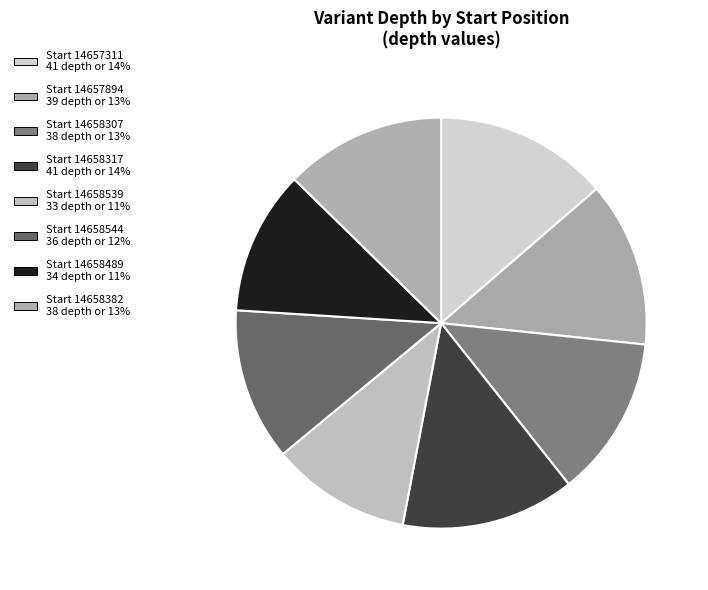

How many slices are in this pie chart?

8